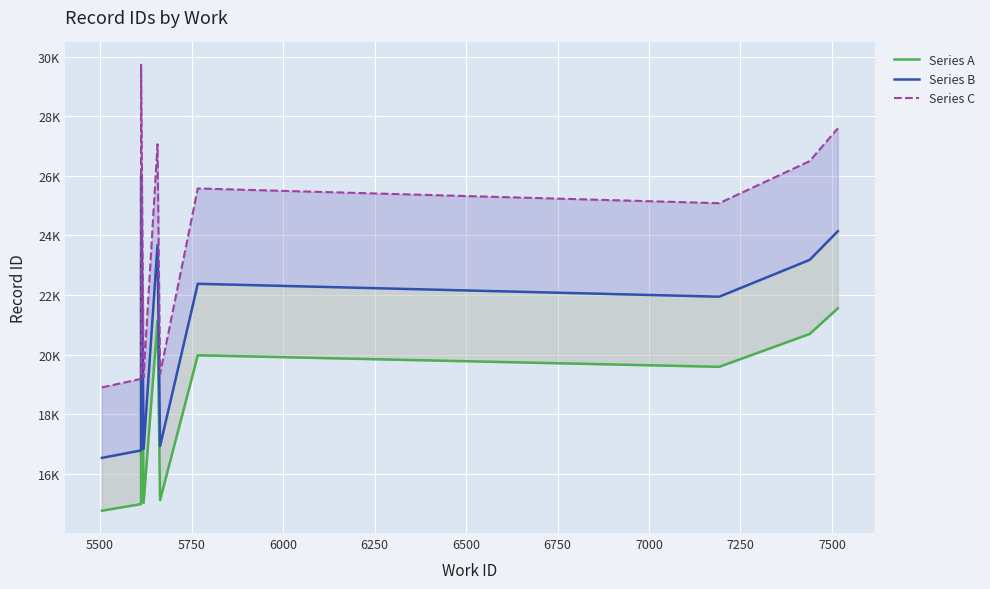

Rank the series by their average value, from lowest to highest.

Series A, Series B, Series C